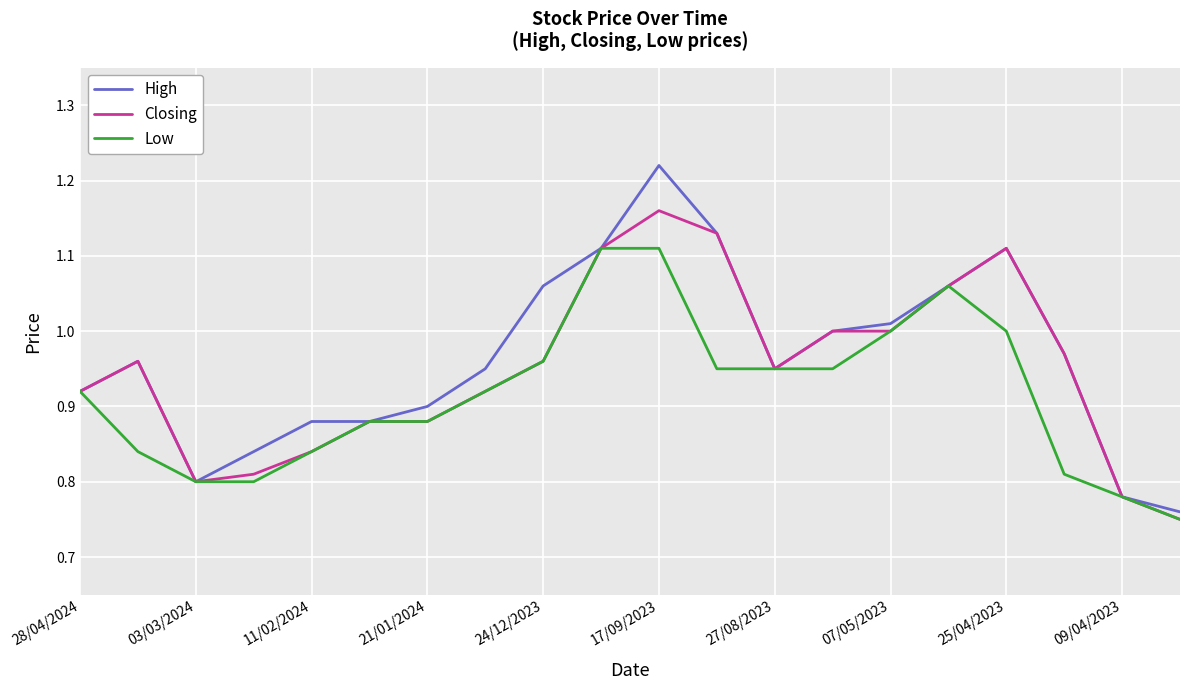

Which series has the widest spread of values?

High